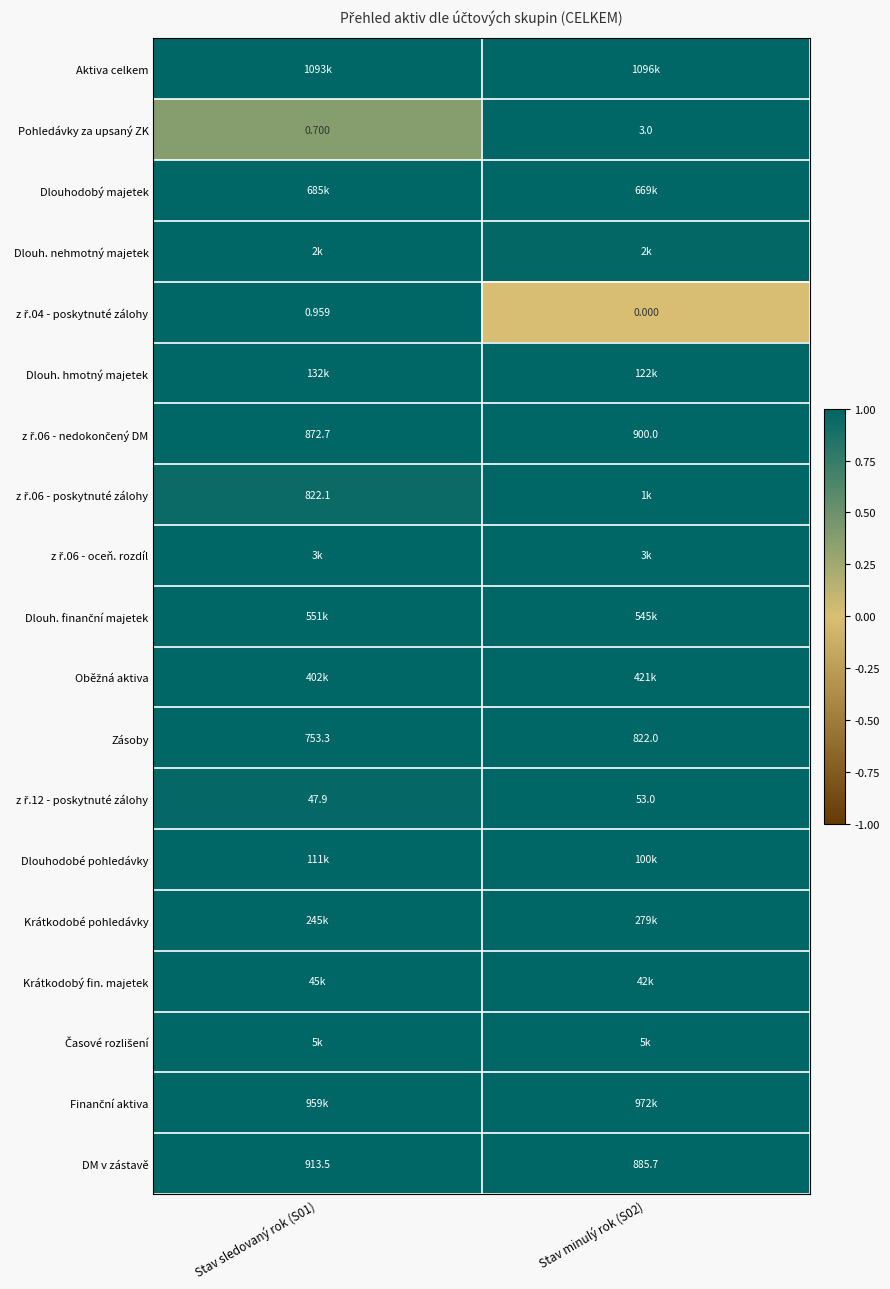

How many values in the DM v zástavě series are below 913?

1